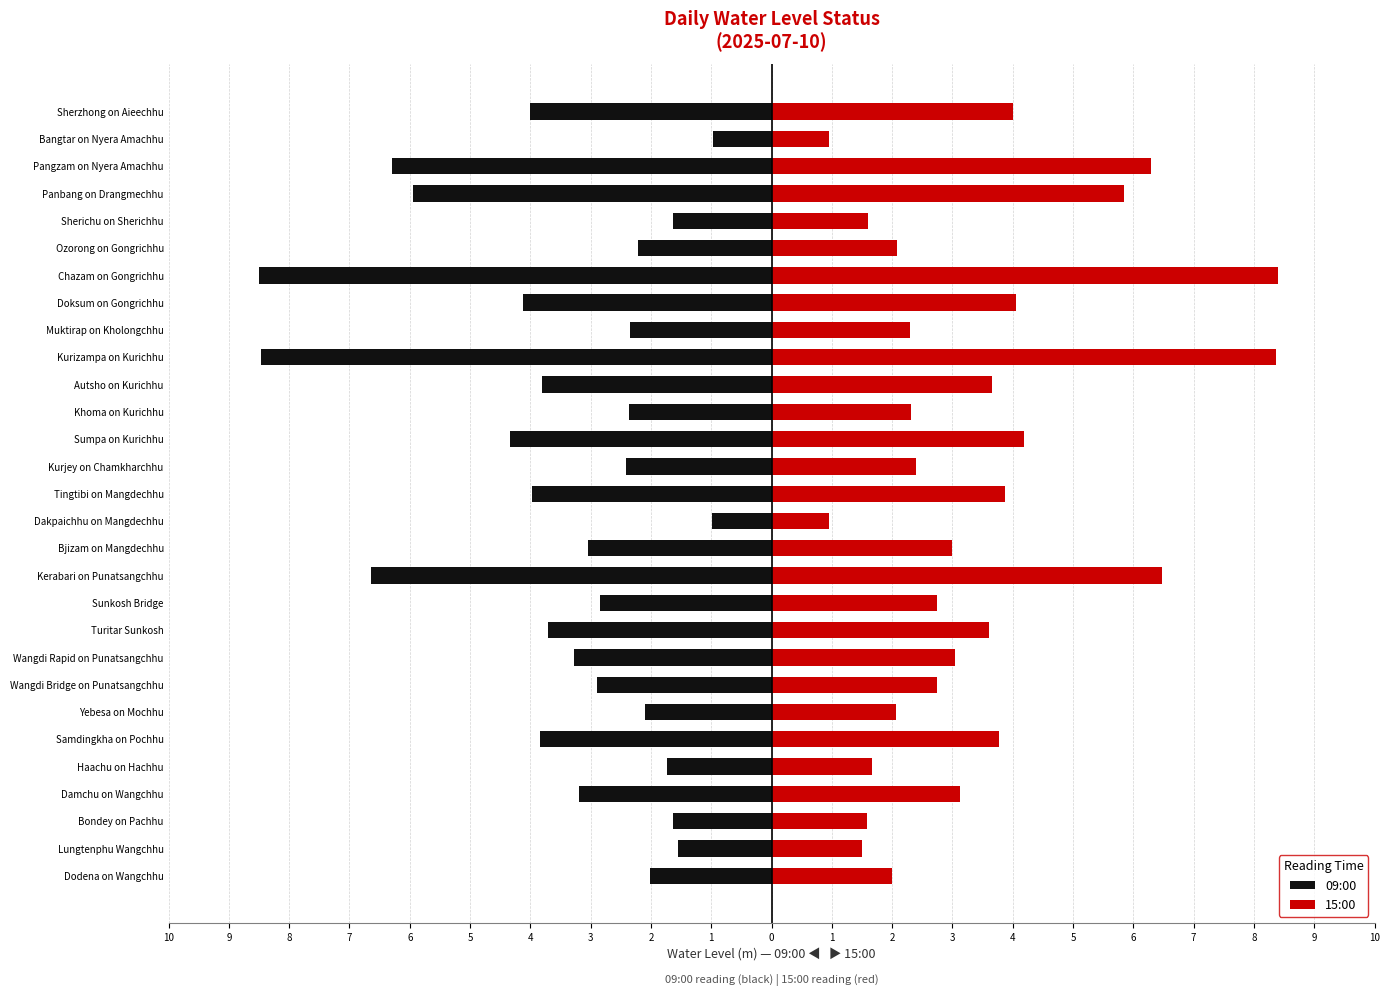

Is the value of 09:00 at Wangdi Bridge on Punatsangchhu greater than the value of 15:00 at Sherichu on Sherichhu?

No